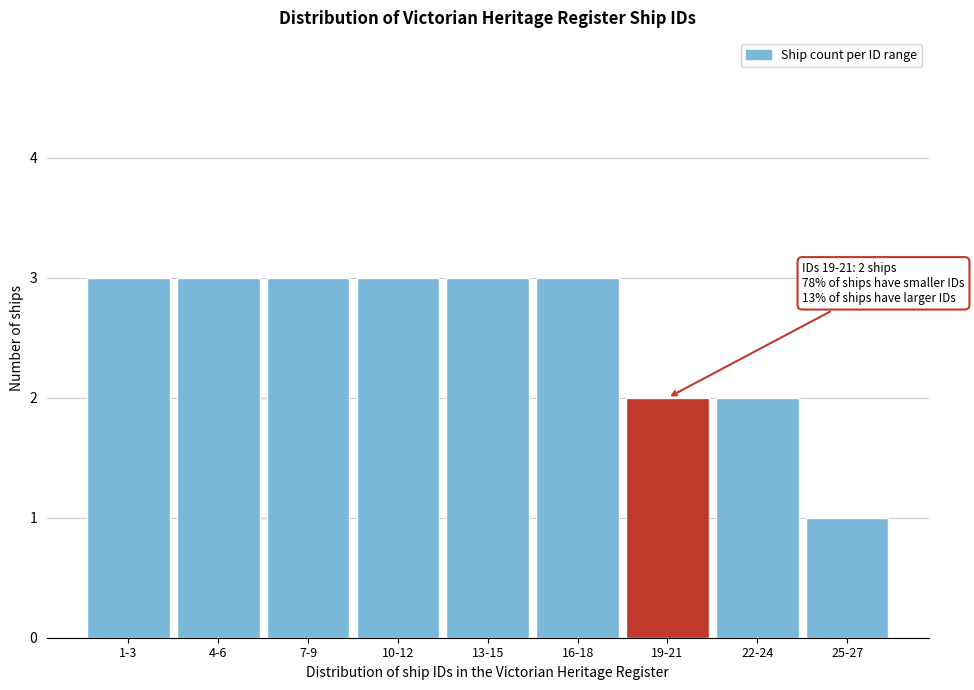

Reading left to right, extract all data points from this chart.

1-3=3	4-6=3	7-9=3	10-12=3	13-15=3	16-18=3	19-21=2	22-24=2	25-27=1